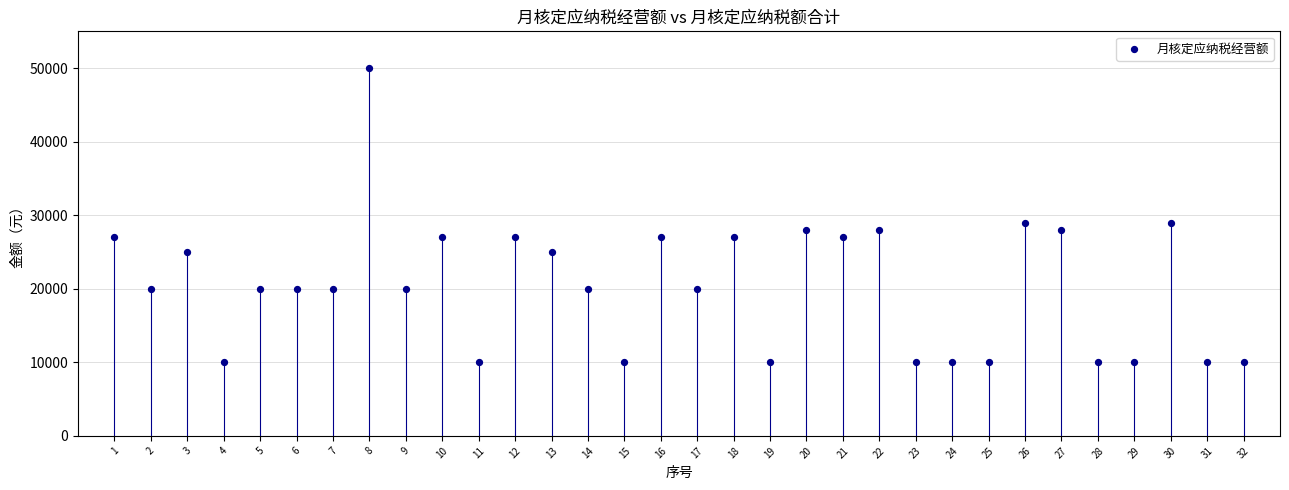

What is the range of Y values (max minus min)?

40000